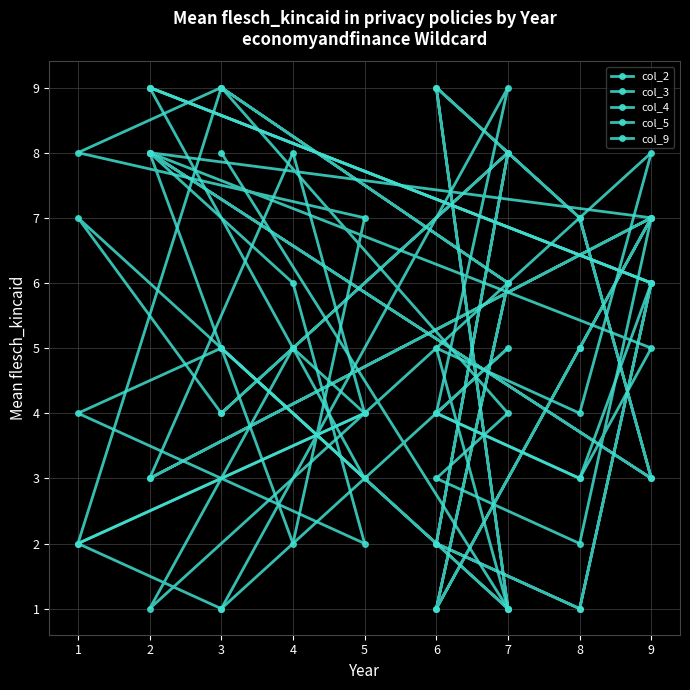

What value does the col_9 series have at 1?

4